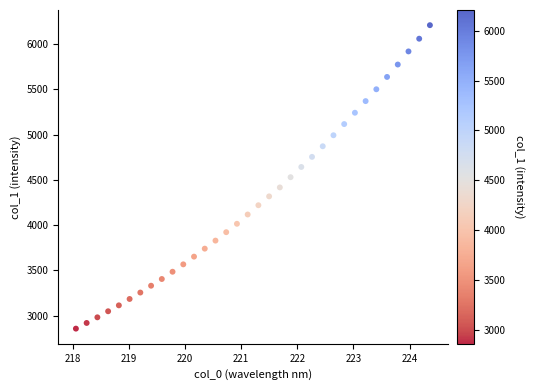

What is the range of X values (max minus min)?

6.3